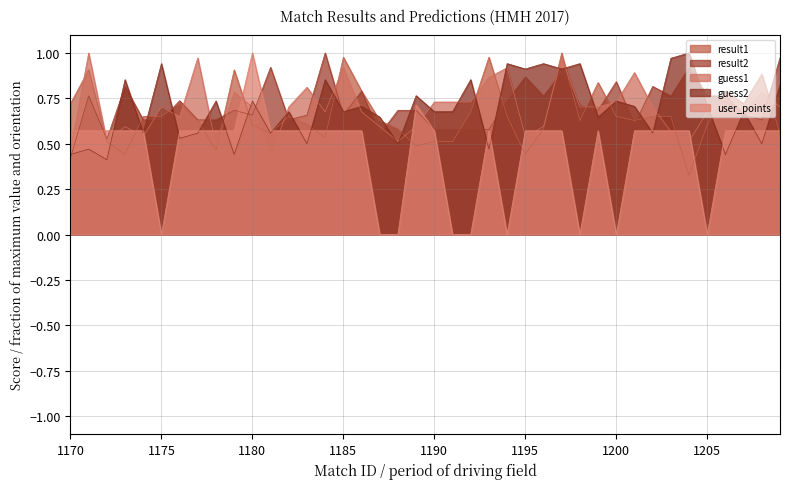

At 1171, list the series in order from largest to smallest.

guess1, result1, result2, user_points, guess2